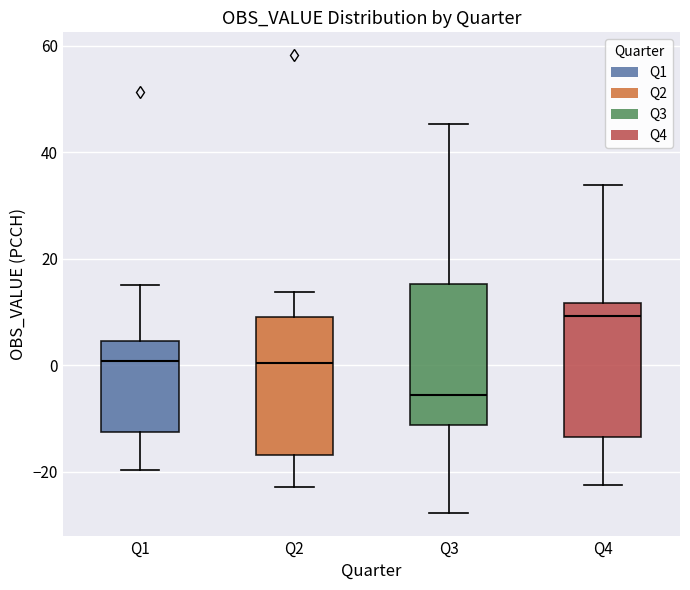

Reading left to right, transcribe this box plot: for each box, give where its median line is, the range the box spans, and where its two whiskers end, as read against the y-axis. The values are not printed on the chart, so give them approximately, as read against the axis.

Q1: median 0, box -12 to 4, whiskers -20 to 14
Q2: median 0, box -16 to 10, whiskers -22 to 14
Q3: median -6, box -12 to 16, whiskers -28 to 46
Q4: median 10, box -14 to 12, whiskers -22 to 34